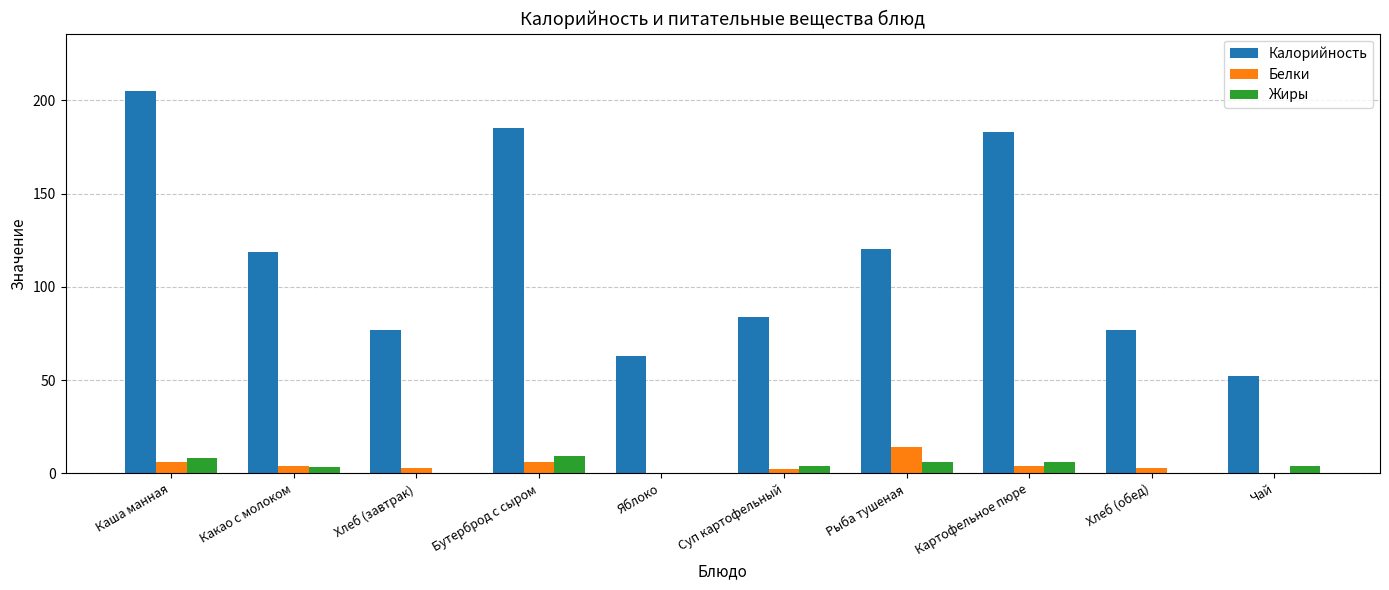

What are all the series names shown in the legend?

Калорийность, Белки, Жиры